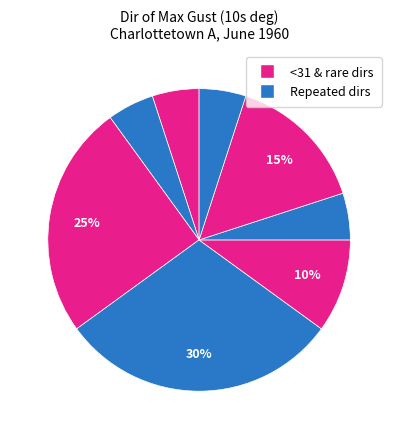

How many segments does this pie chart have?

8